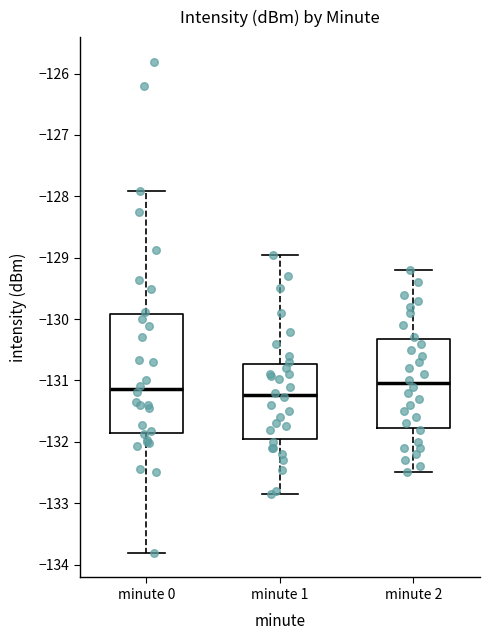

Where does the lower whisker of the box for minute 2 end on the y-axis? The values are not printed on the chart, so give them approximately, as read against the axis.

-132.5